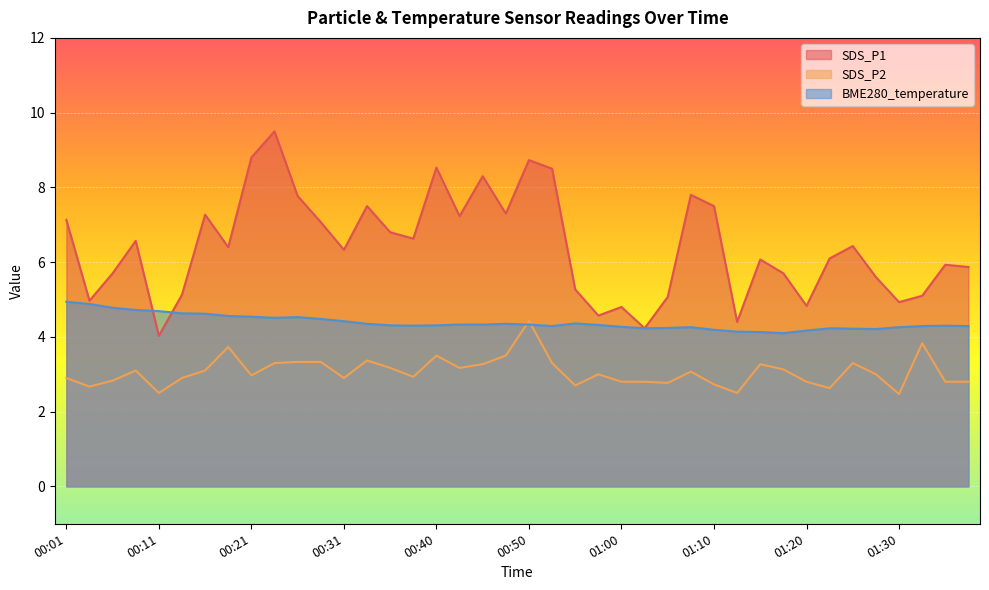

Which series has the largest total across all categories?

SDS_P1